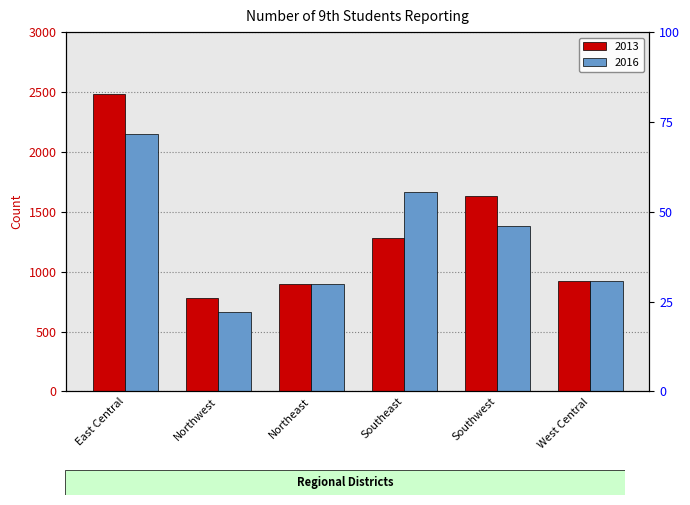

What position from the right is West Central?

1